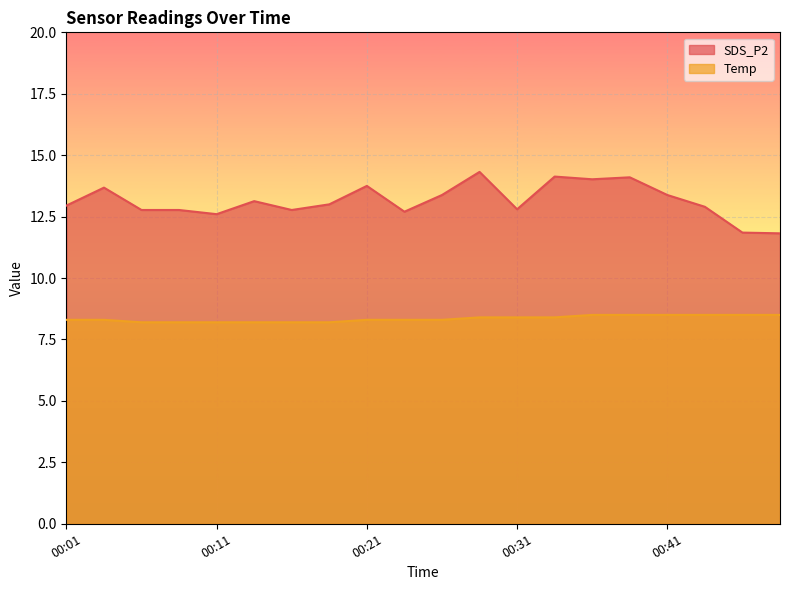

Which series has the widest spread of values?

SDS_P2